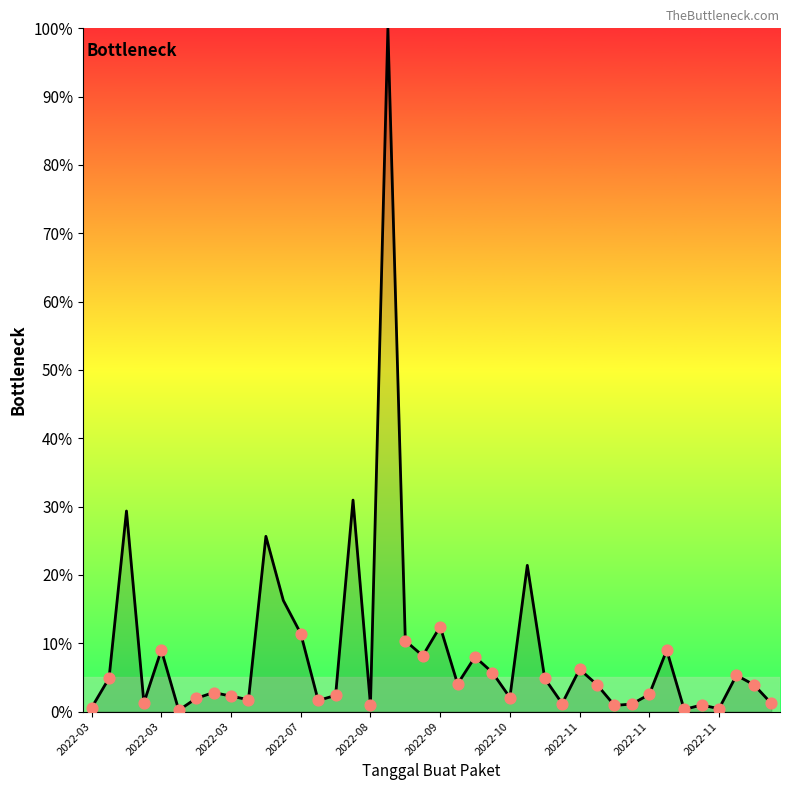

What is the maximum value shown in the chart?

100.0